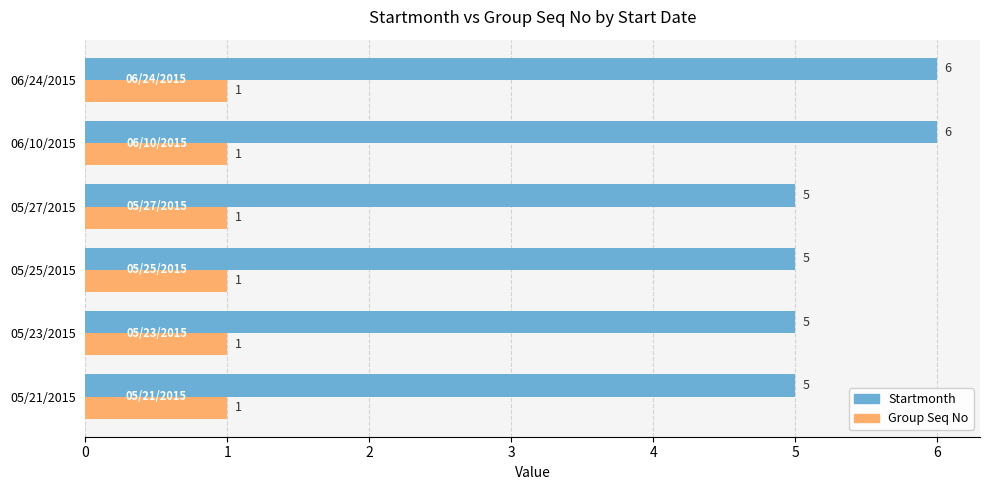

Rank the series by their maximum value, from highest to lowest.

Startmonth, Group Seq No